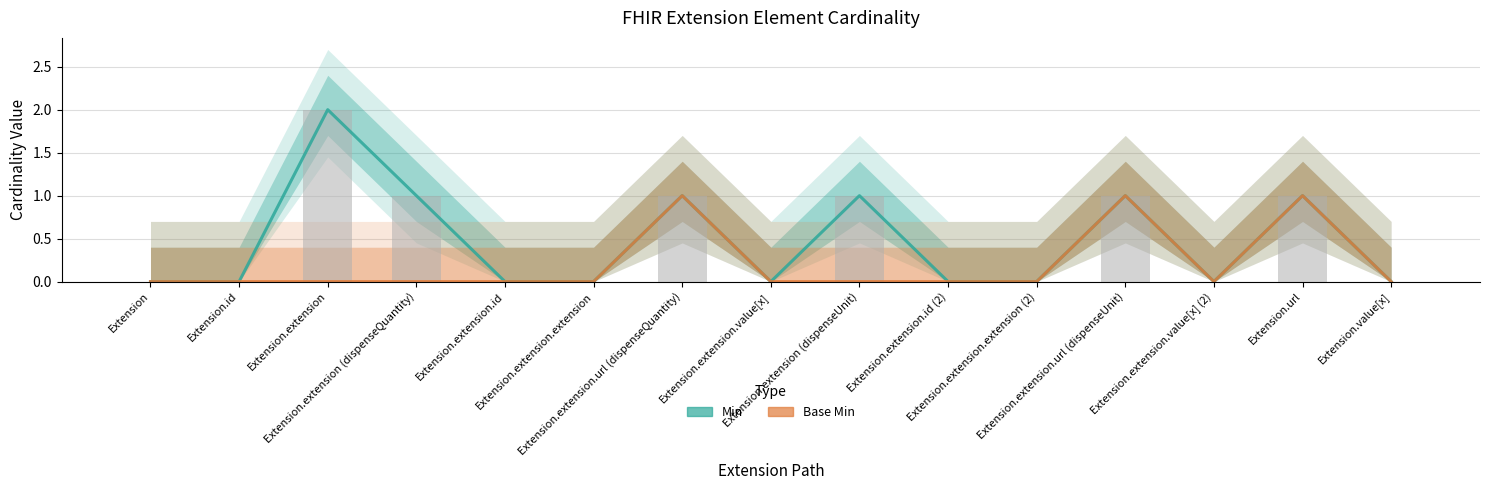

True or false: Min has a value of -1 at Extension.value[x].

False